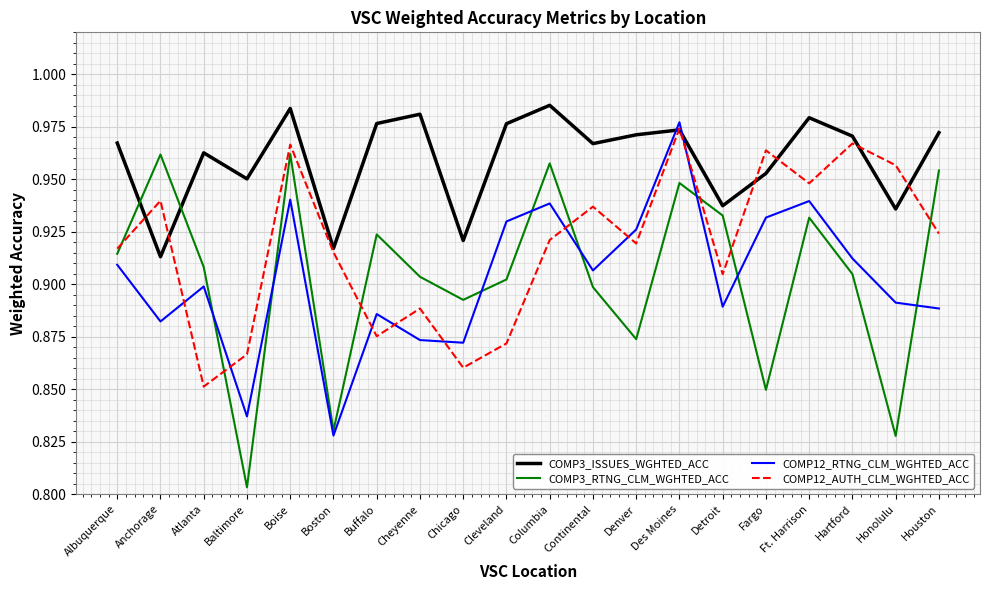

Which series has the largest total across all categories?

COMP3_ISSUES_WGHTED_ACC